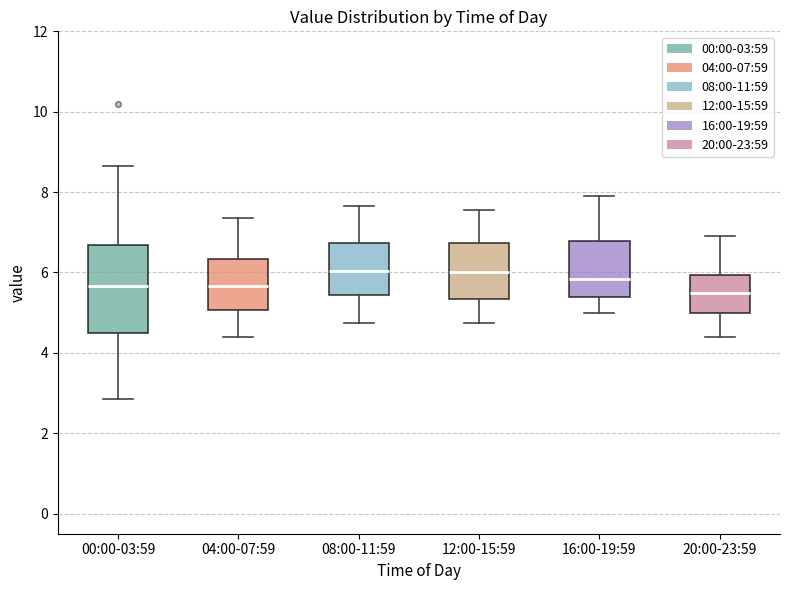

Where does the lower whisker of the box for 00:00-03:59 end on the y-axis? The values are not printed on the chart, so give them approximately, as read against the axis.

2.8